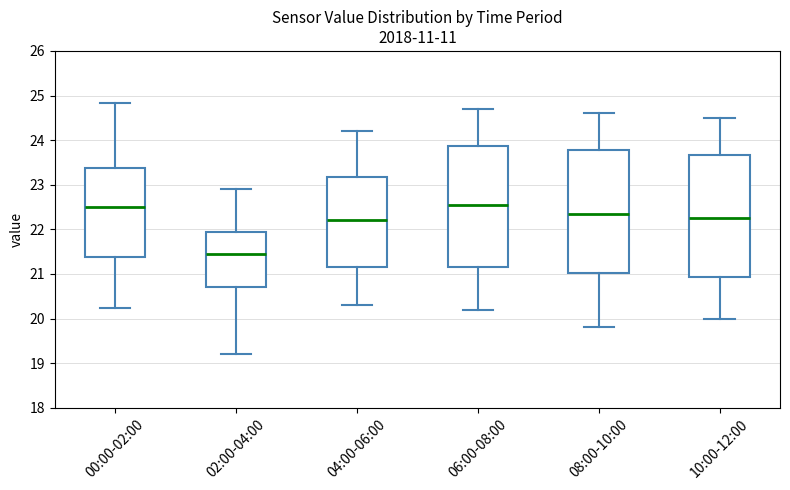

Reading left to right, read every box against the y-axis: the position of its median line, the range the box covers, and the ends of its whiskers. The values are not printed on the chart, so give them approximately, as read against the axis.

00:00-02:00: median 22.5, box 21.4 to 23.4, whiskers 20.2 to 24.8
02:00-04:00: median 21.5, box 20.7 to 22.0, whiskers 19.2 to 22.9
04:00-06:00: median 22.2, box 21.2 to 23.2, whiskers 20.3 to 24.2
06:00-08:00: median 22.6, box 21.2 to 23.9, whiskers 20.2 to 24.7
08:00-10:00: median 22.4, box 21.0 to 23.8, whiskers 19.8 to 24.6
10:00-12:00: median 22.3, box 20.9 to 23.7, whiskers 20.0 to 24.5